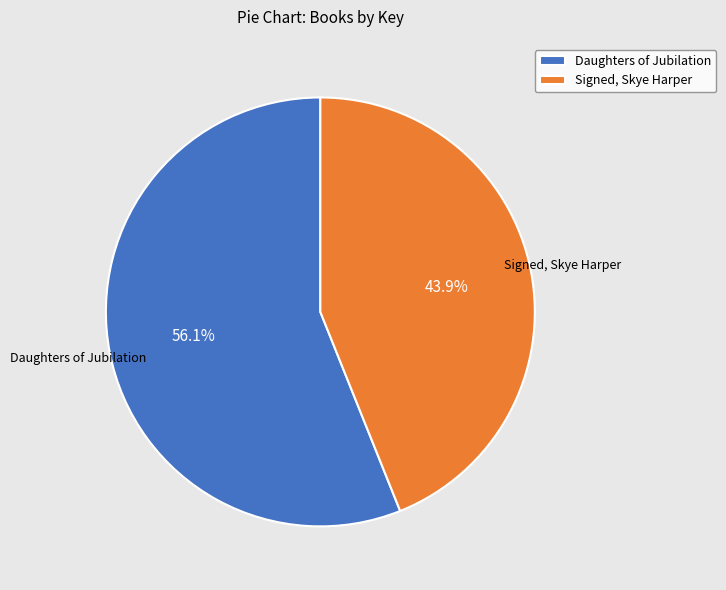

Rank the categories by value from lowest to highest.

Signed, Skye Harper, Daughters of Jubilation